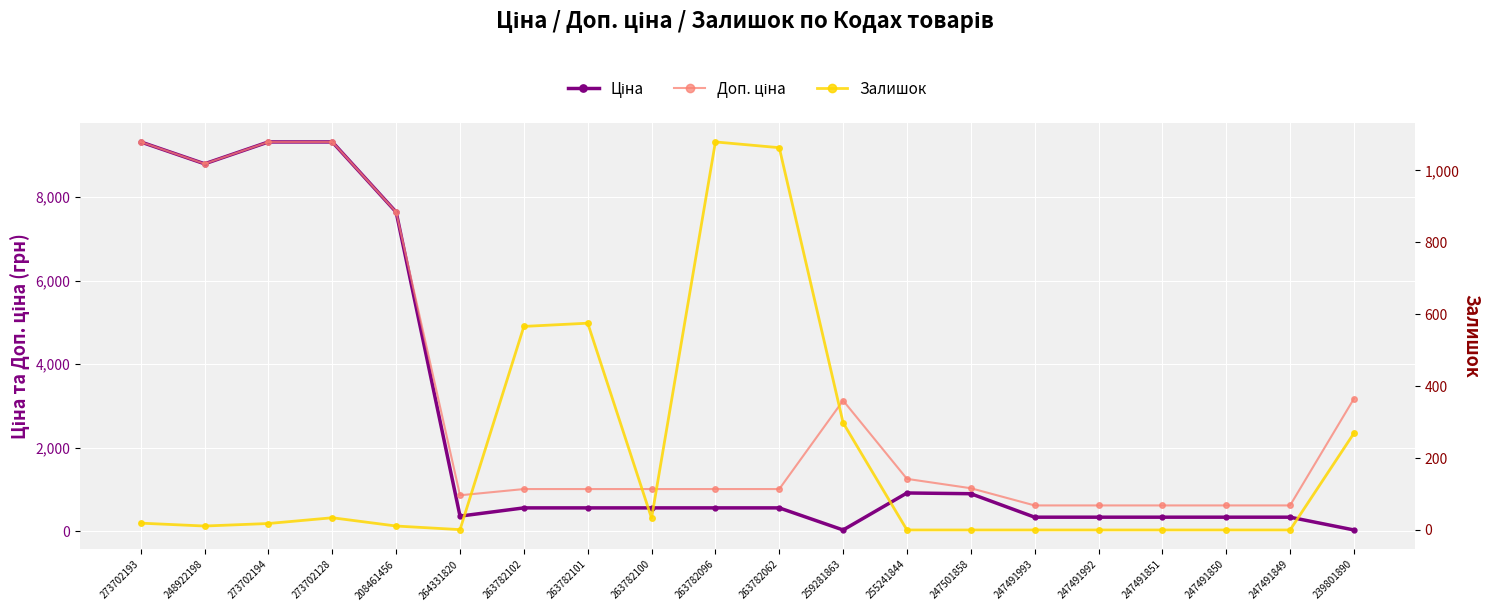

List the labels in order of Доп. ціна value, largest first.

273702193, 273702194, 273702128, 248922198, 208461456, 239801890, 259281863, 255241844, 247501858, 263782102, 263782101, 263782100, 263782096, 263782062, 264331820, 247491993, 247491992, 247491851, 247491850, 247491849